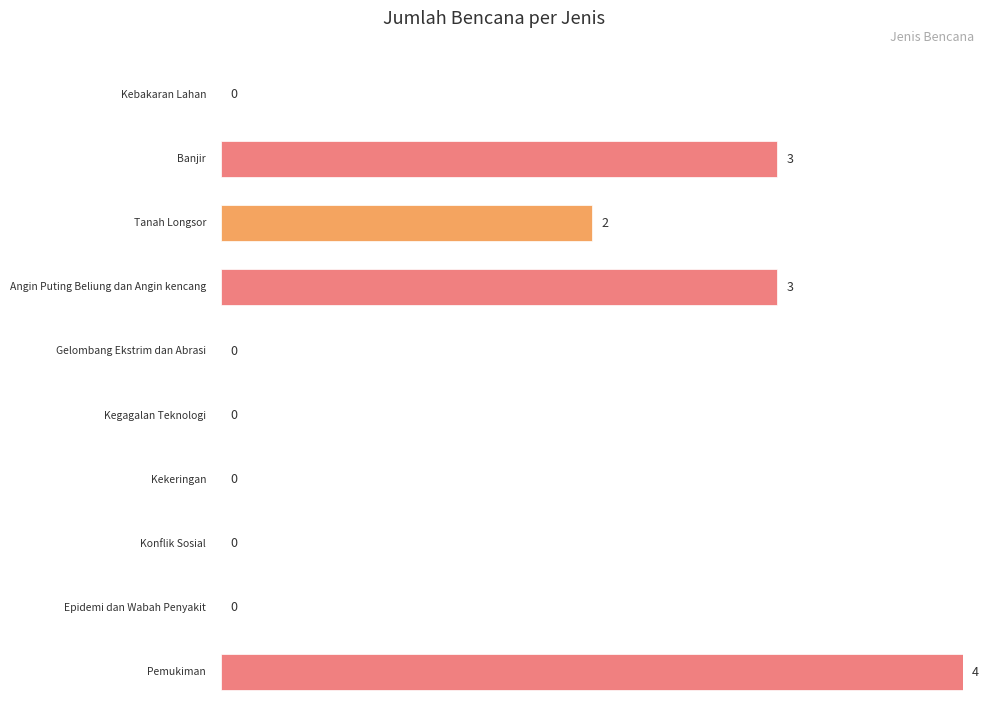

What is the sum of all values?

12